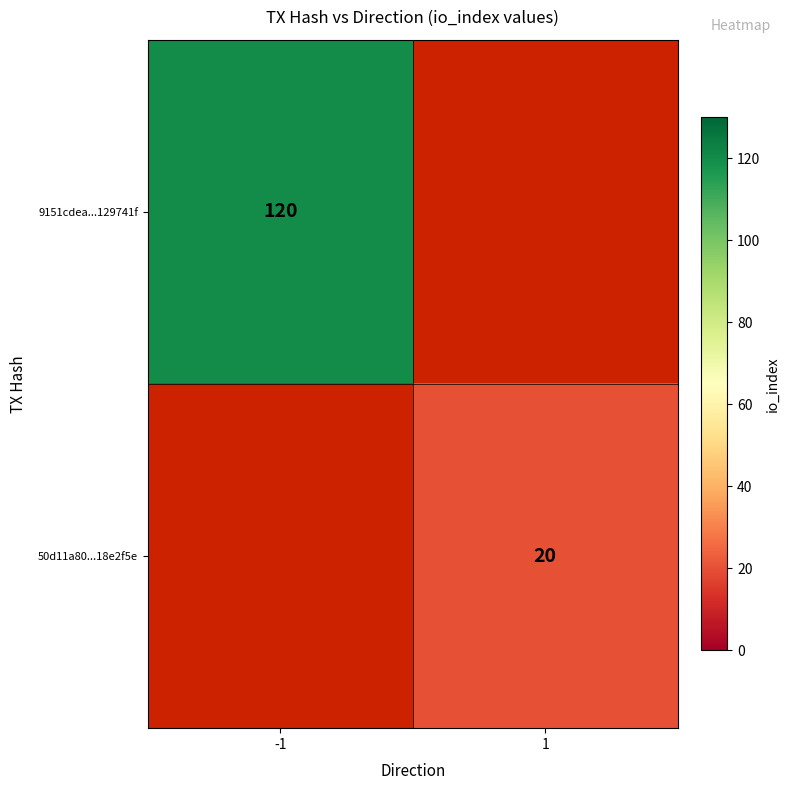

The 9151cdea...129741f series shows 50.8 at -1. True or false?

False